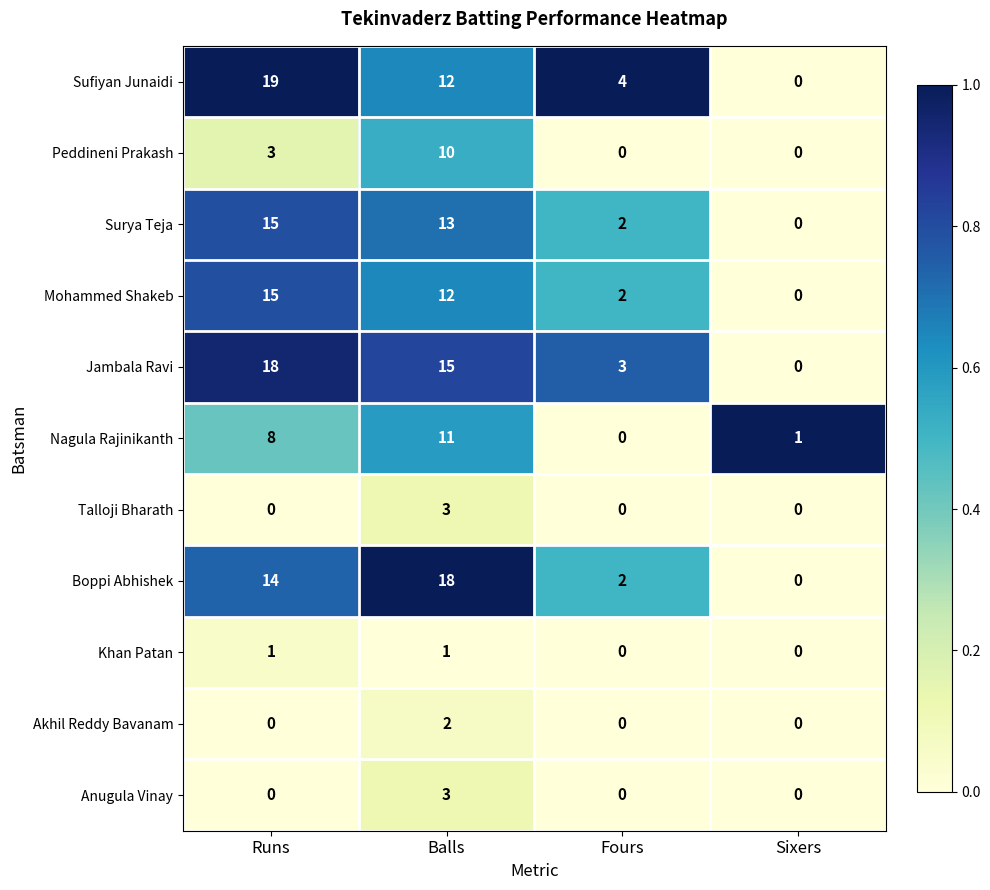

Is it true that Mohammed Shakeb equals 2 at Fours?

True